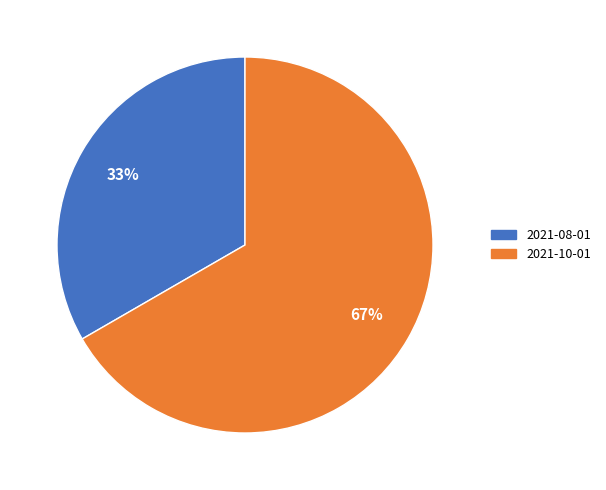

Which has a higher value, 2021-08-01 or 2021-10-01?

2021-10-01